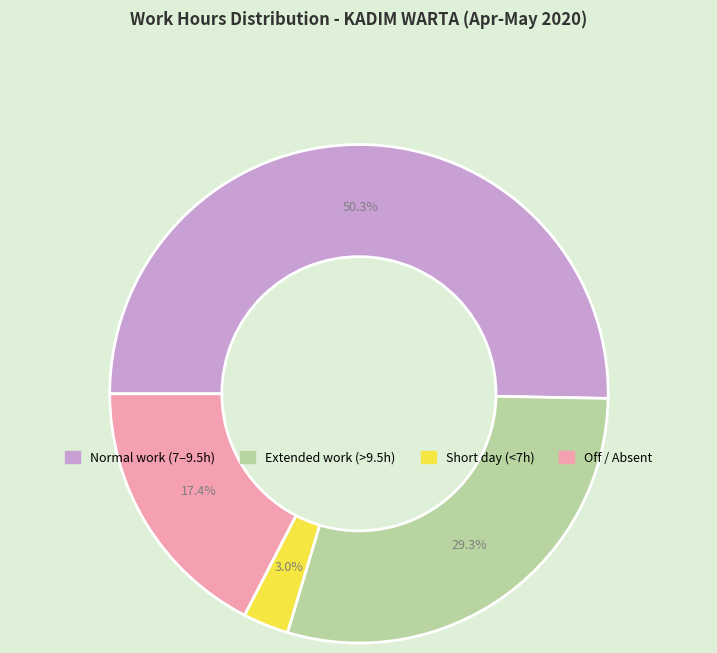

Count the number of slices in the pie.

4